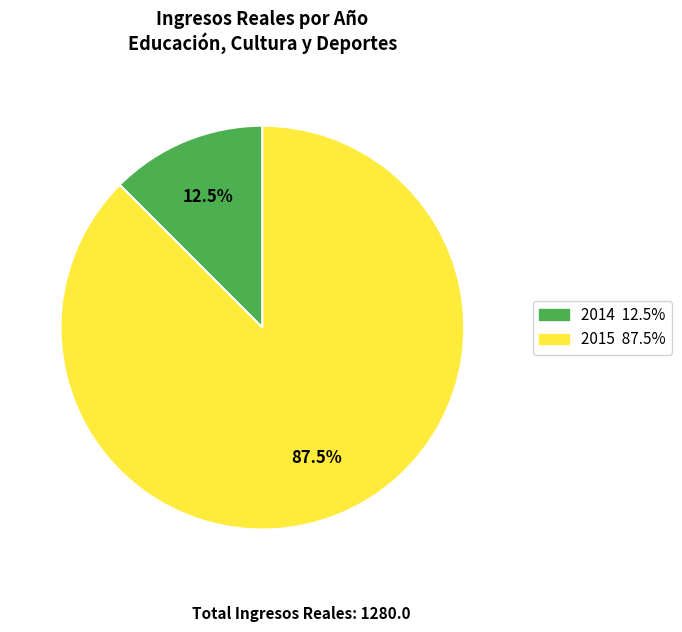

Combined, what portion of the pie is 2015 and 2014?

100.0%